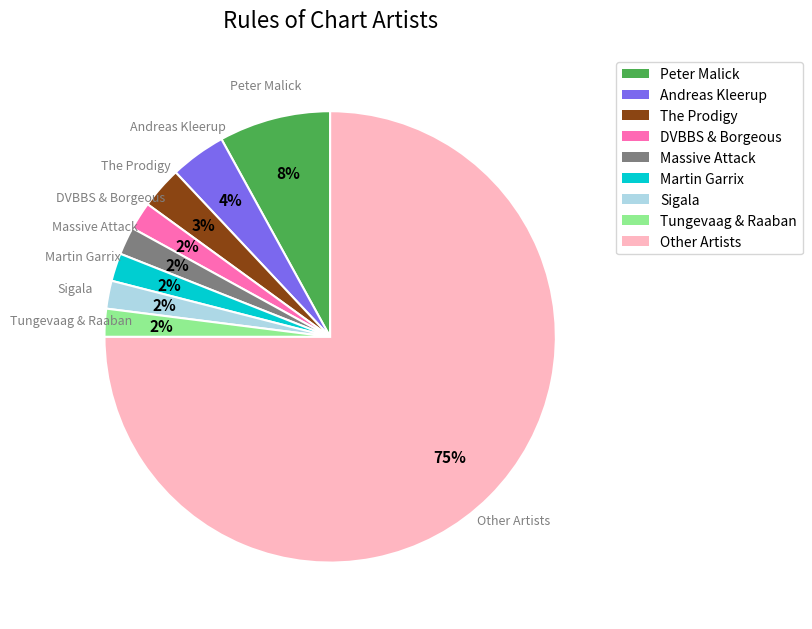

Is the sum of Andreas Kleerup and DVBBS & Borgeous greater than half?

No